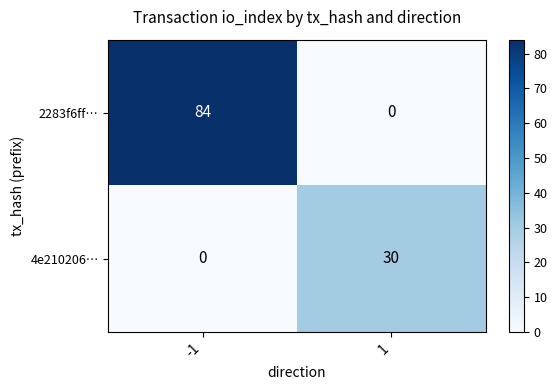

Rank the series by their average value, from lowest to highest.

4e210206…, 2283f6ff…